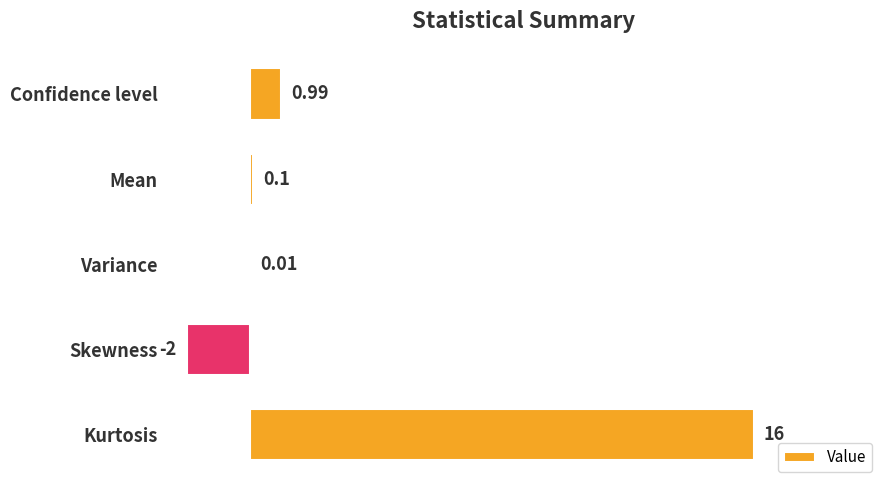

Where is the data nearest to the value 7?

Confidence level